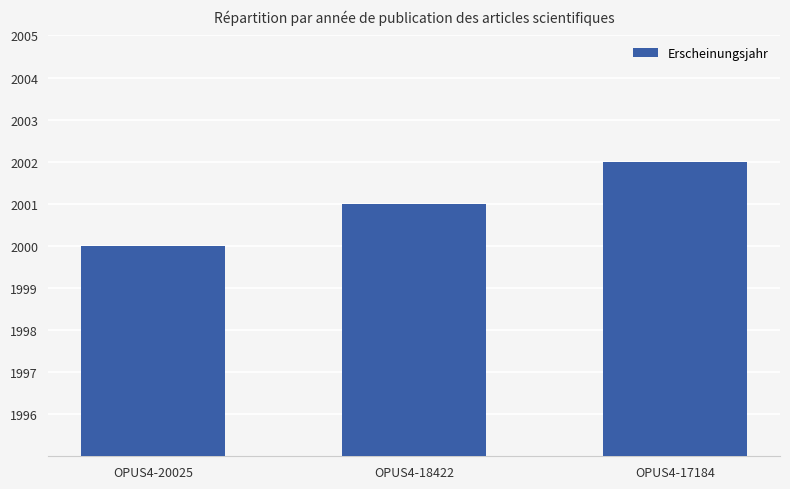

Count the number of data series in this chart.

1